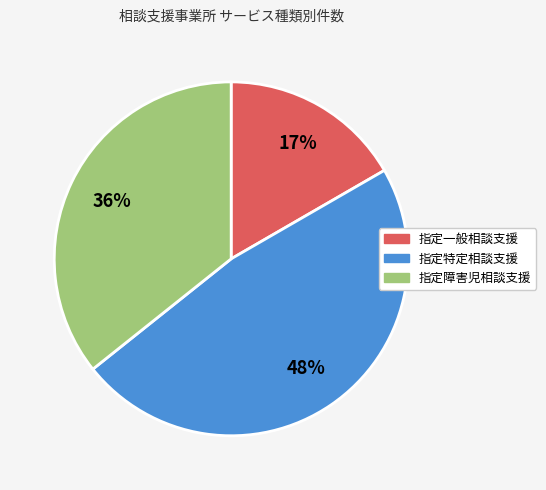

Between 指定特定相談支援 and 指定障害児相談支援, which is larger?

指定特定相談支援